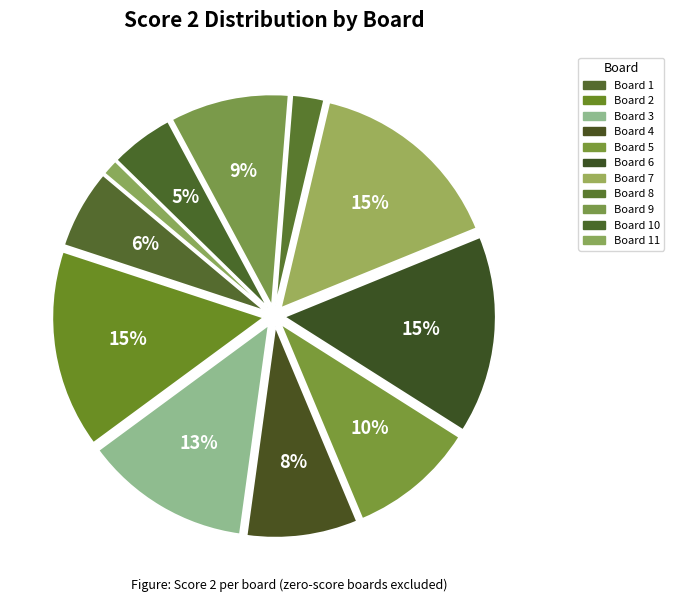

Count the number of slices in the pie.

11